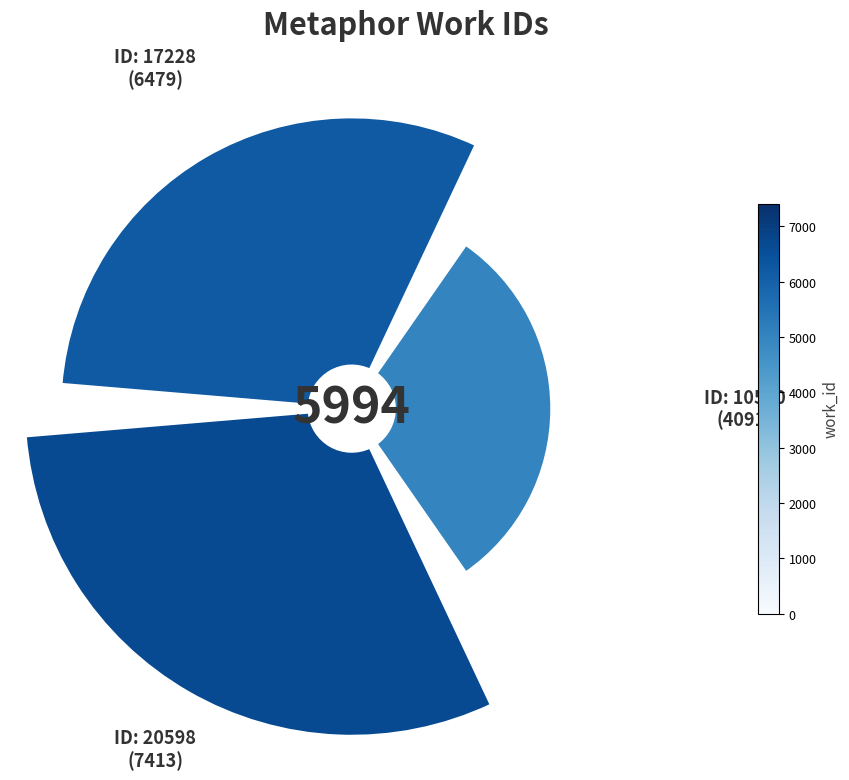

Which slice is the largest?

20598